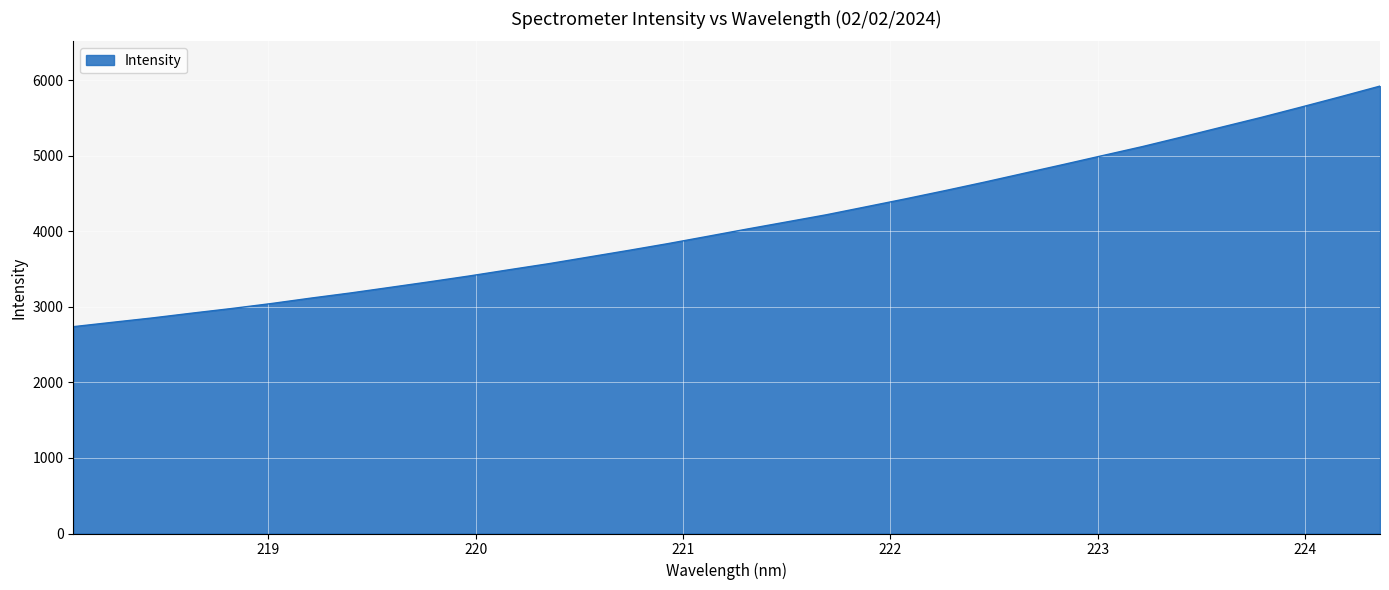

How many values are below 4028?

17